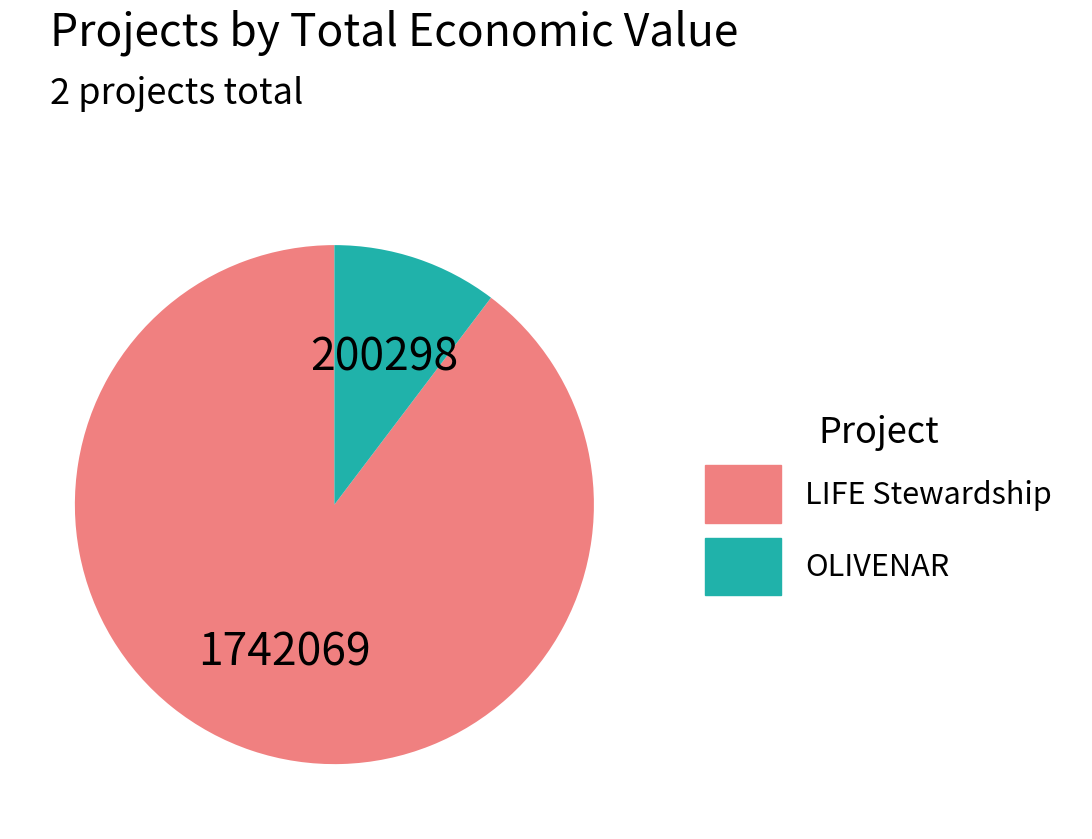

Does any single category account for the majority?

Yes